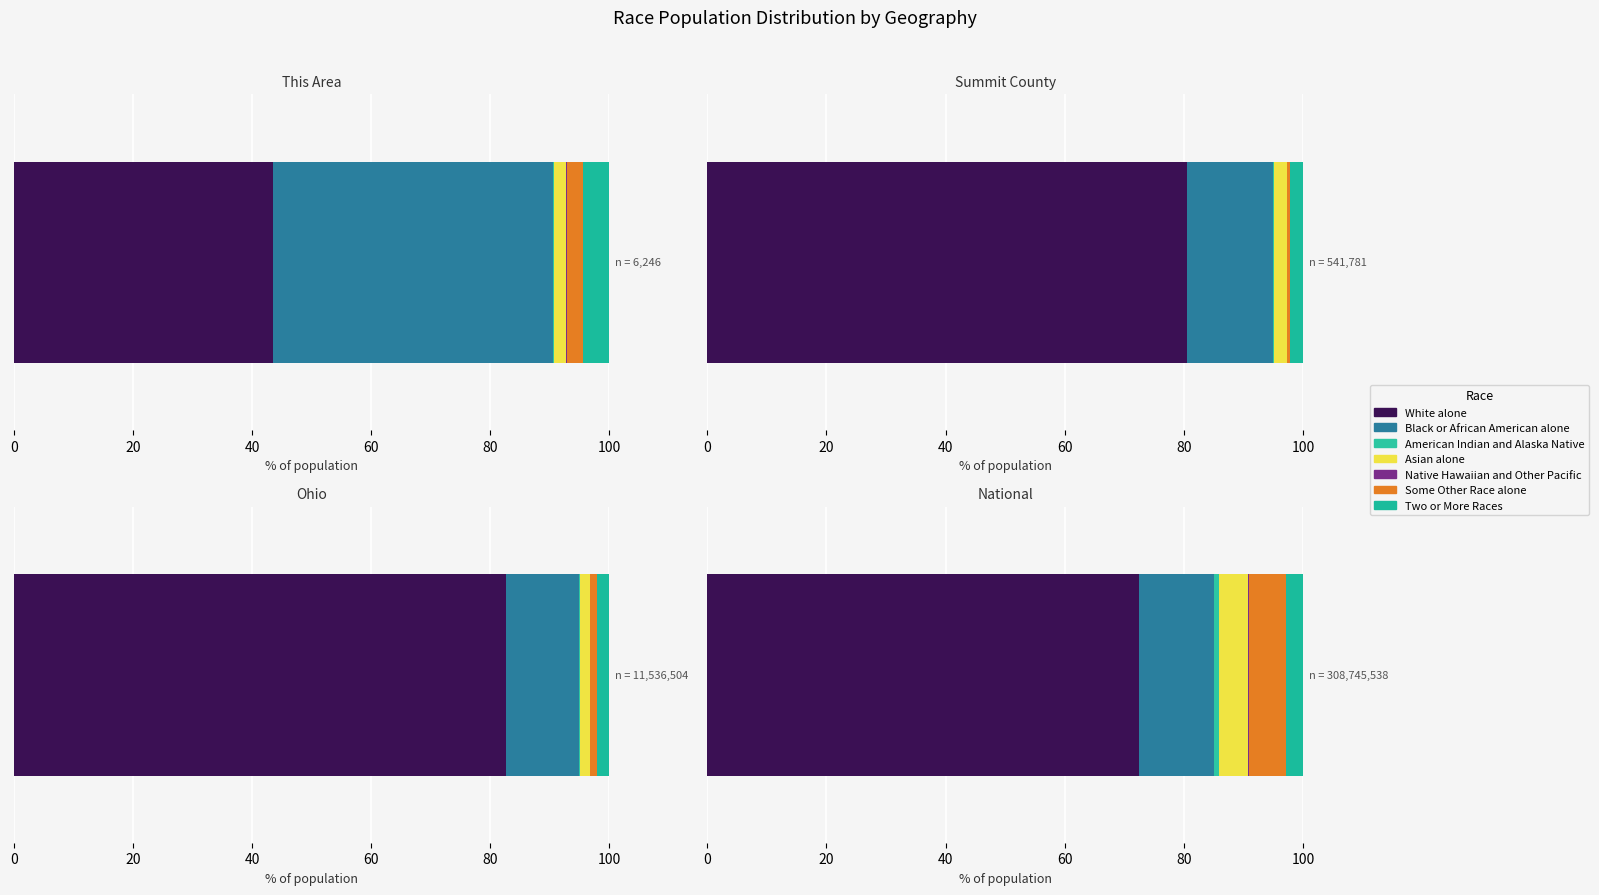

What is the label of the 5th bar from the left?

Native Hawaiian and Other Pacific